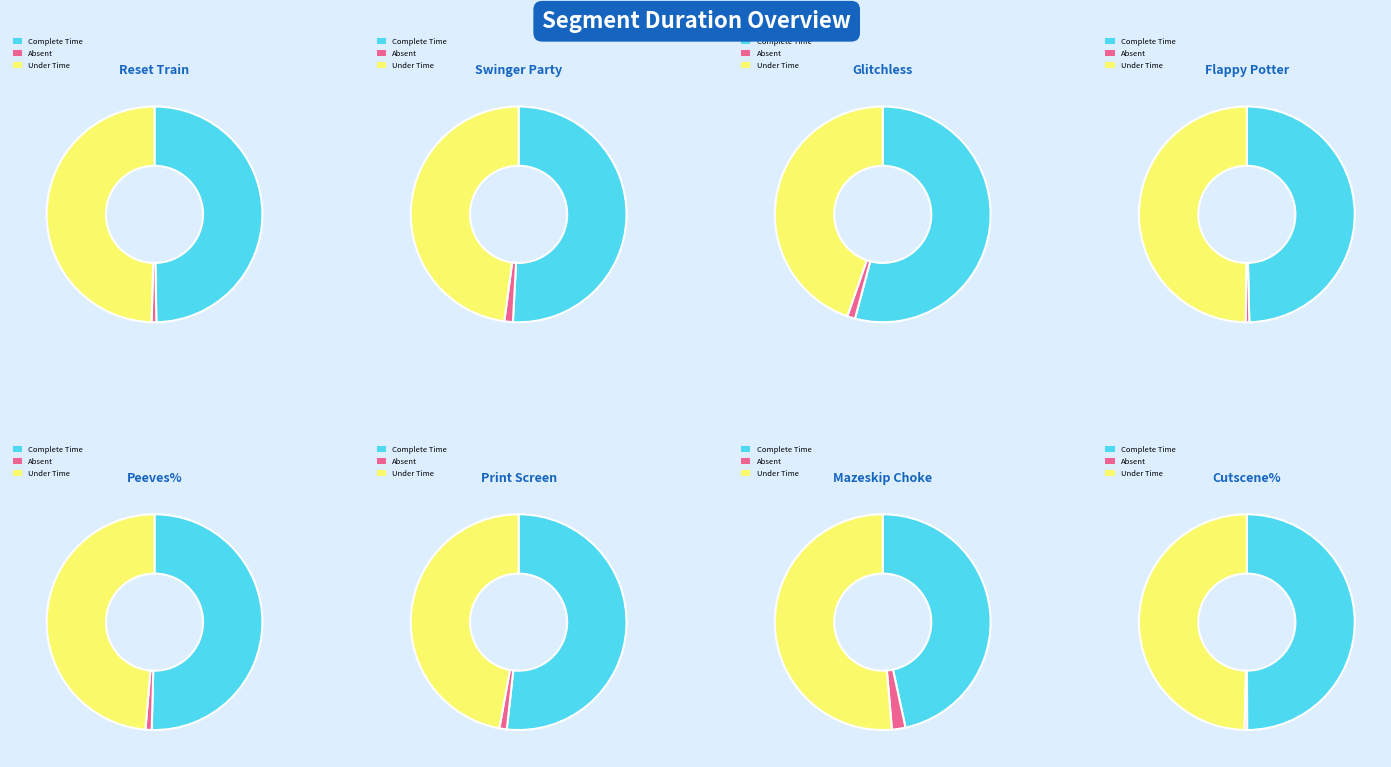

At Reset Train, list the series in order from smallest to largest.

Absent, Under Time, Complete Time